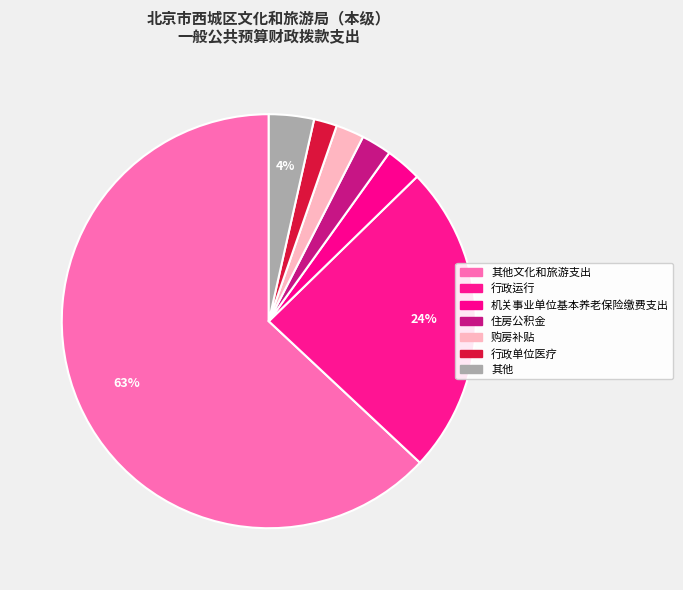

Does any single category account for the majority?

Yes